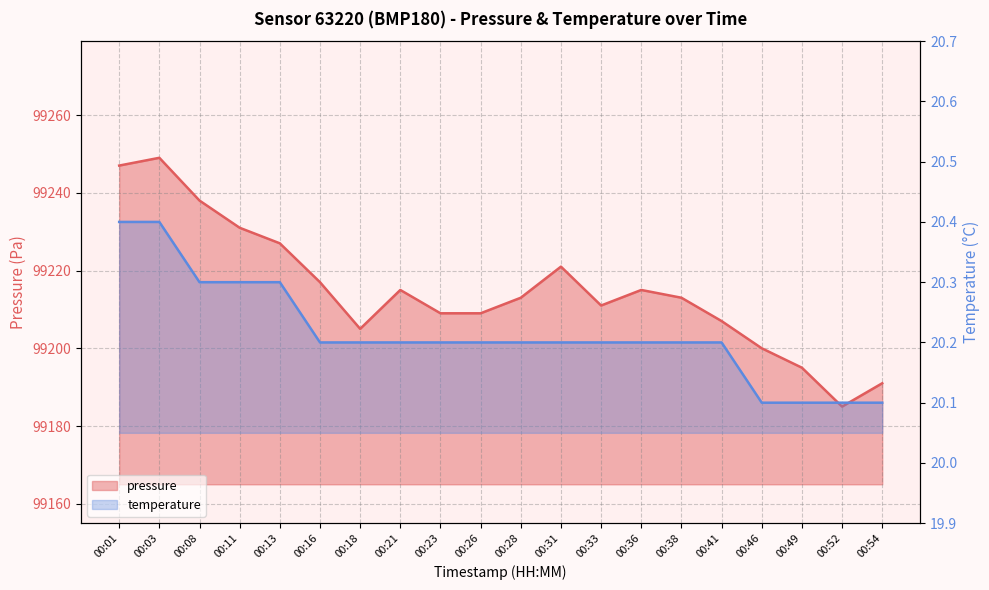

Where does the pressure series first go above 99213?

00:01